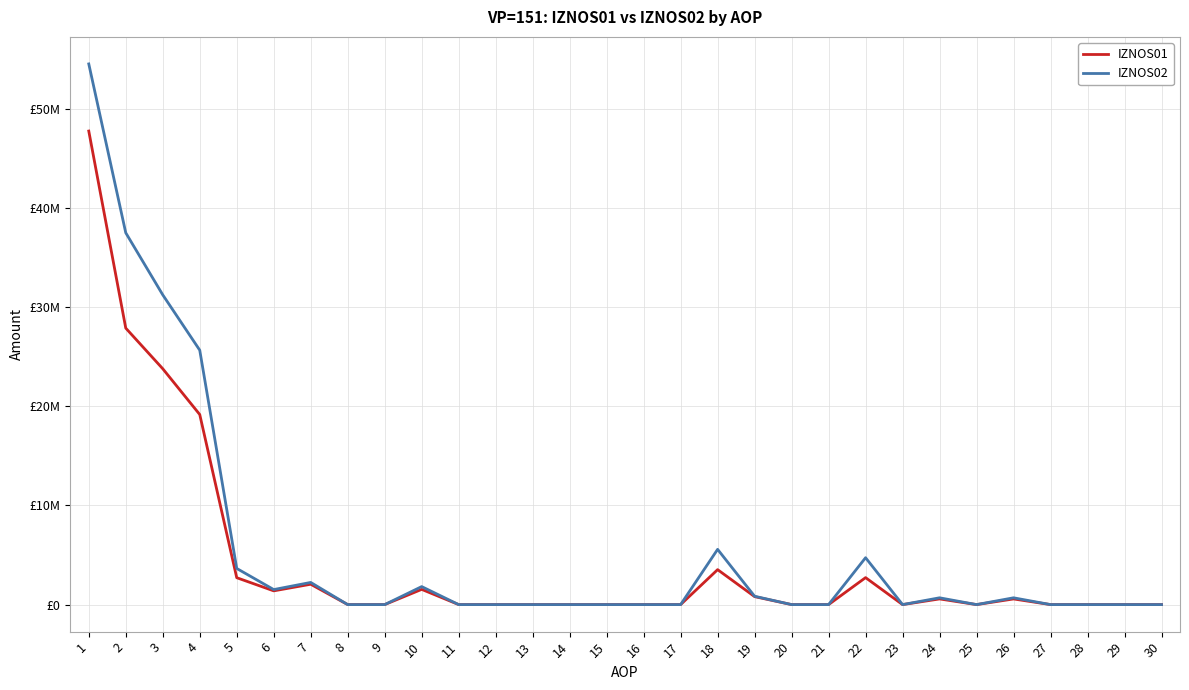

What is the highest value of the IZNOS01 series?

47746130.9